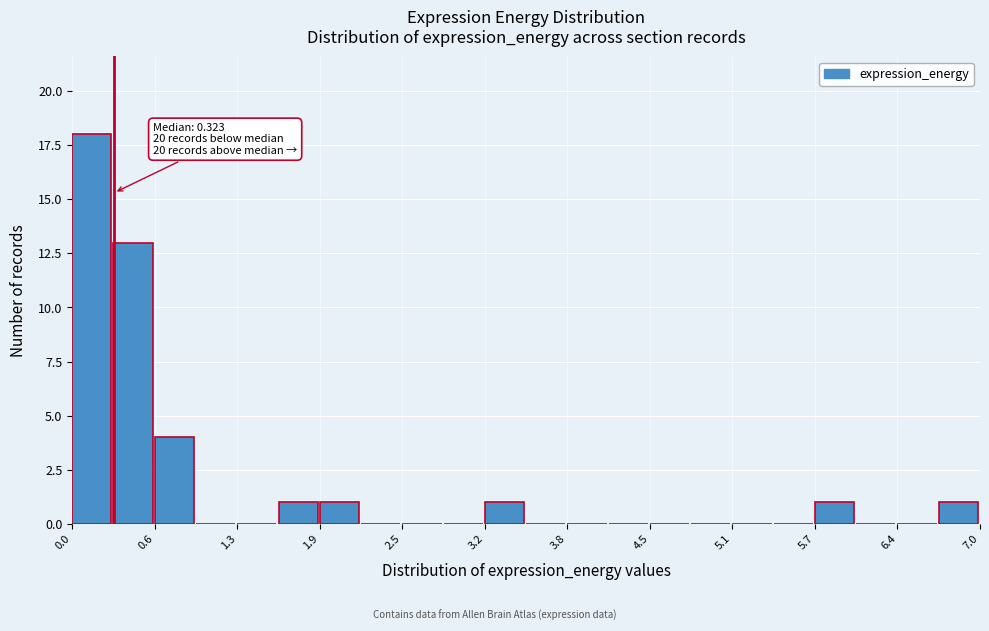

Around what value on the x-axis is the tallest bar? Give the approximate position of its centre, as read against the axis.

0.2